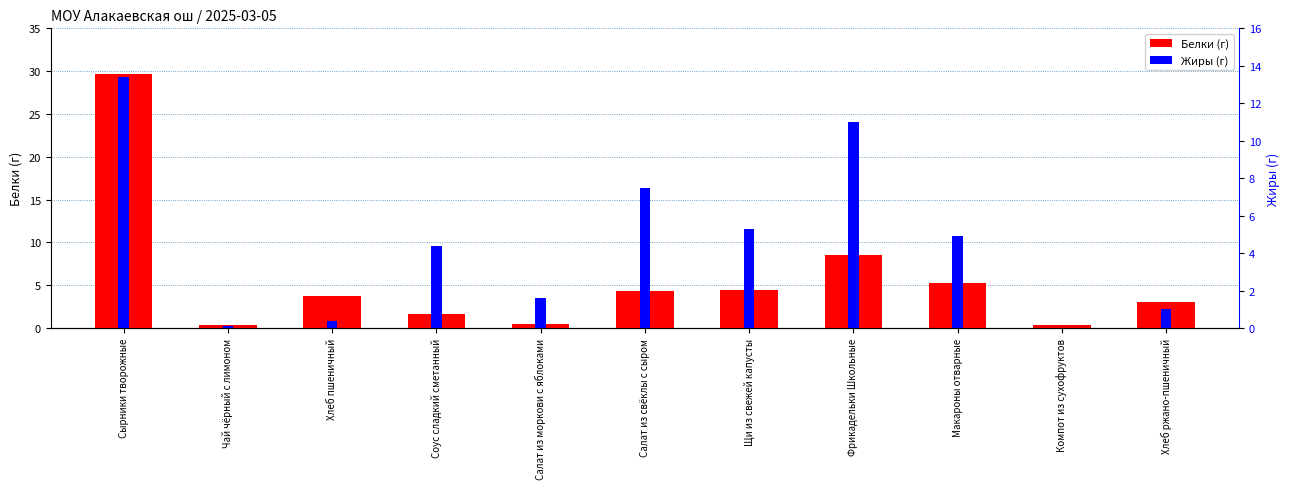

Reading right to left, extract all data points from this chart.

Белки: Хлеб ржано-пшеничный=3.0	Компот из сухофруктов=0.4	Макароны отварные=5.3	Фрикадельки Школьные=8.5	Щи из свежей капусты=4.4	Салат из свёклы с сыром=4.3	Салат из моркови с яблоками=0.5	Соус сладкий сметанный=1.6	Хлеб пшеничный=3.8	Чай чёрный с лимоном=0.4	Сырники творожные=29.7
Жиры: Хлеб ржано-пшеничный=1.0	Компот из сухофруктов=0.0	Макароны отварные=4.9	Фрикадельки Школьные=11.0	Щи из свежей капусты=5.3	Салат из свёклы с сыром=7.5	Салат из моркови с яблоками=1.6	Соус сладкий сметанный=4.4	Хлеб пшеничный=0.4	Чай чёрный с лимоном=0.1	Сырники творожные=13.4